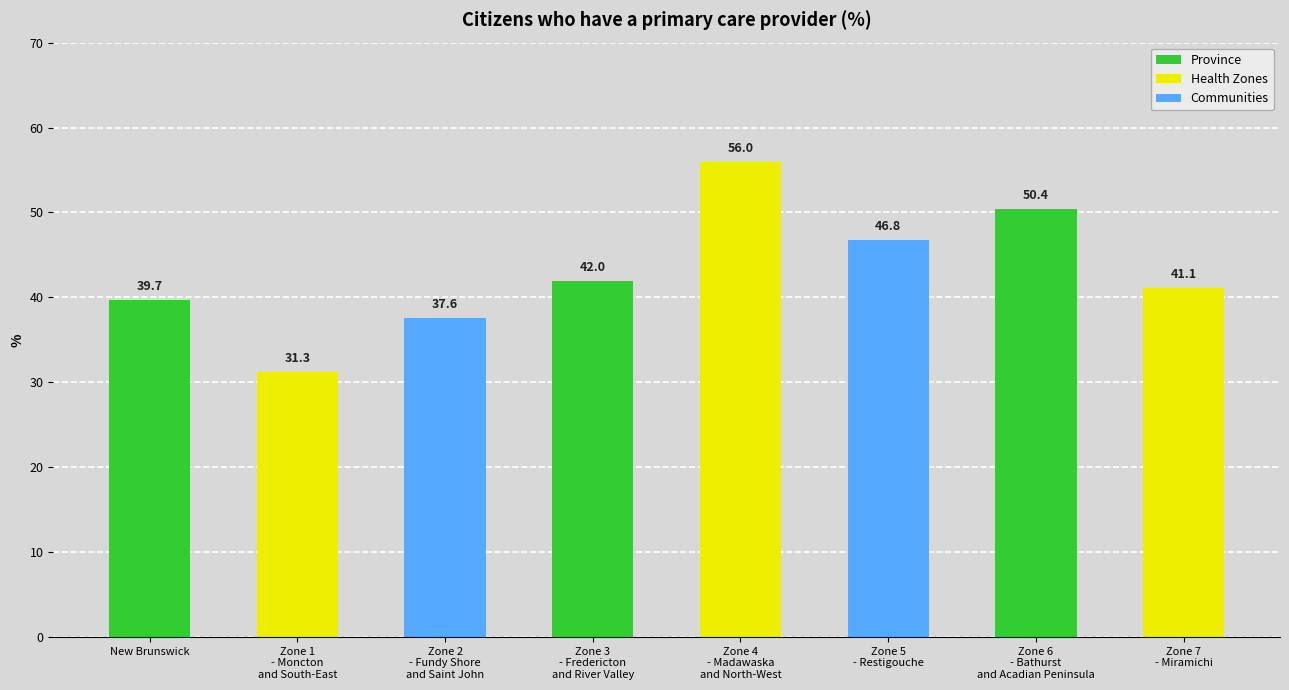

What is the minimum value shown in the chart?

31.3